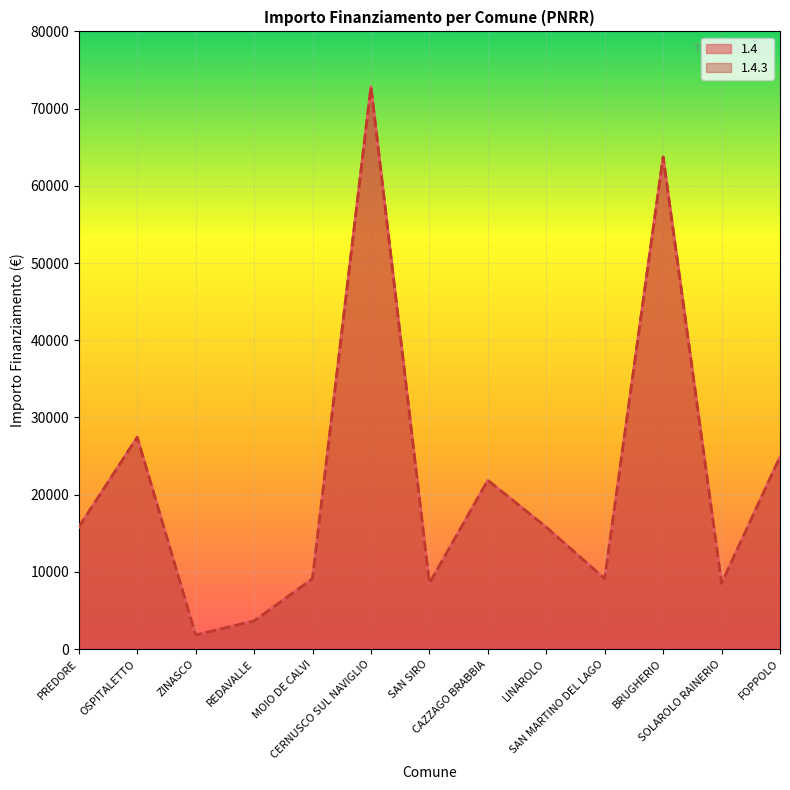

In 1.4, how many points are higher than both neighbors (excluding endpoints)?

4